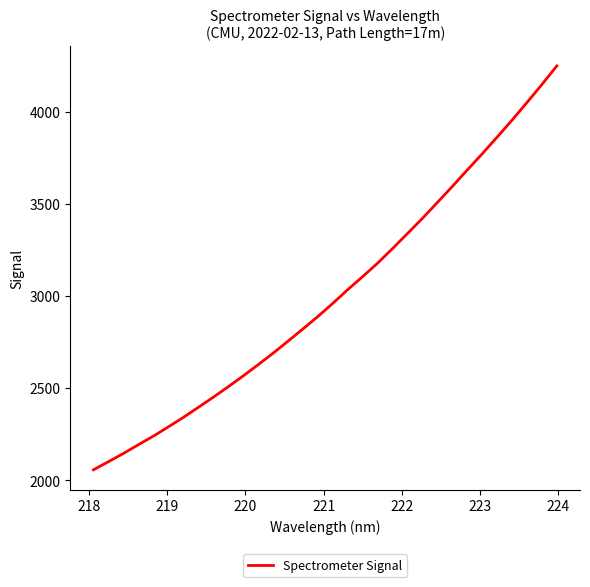

What is the minimum value shown in the chart?

2057.2